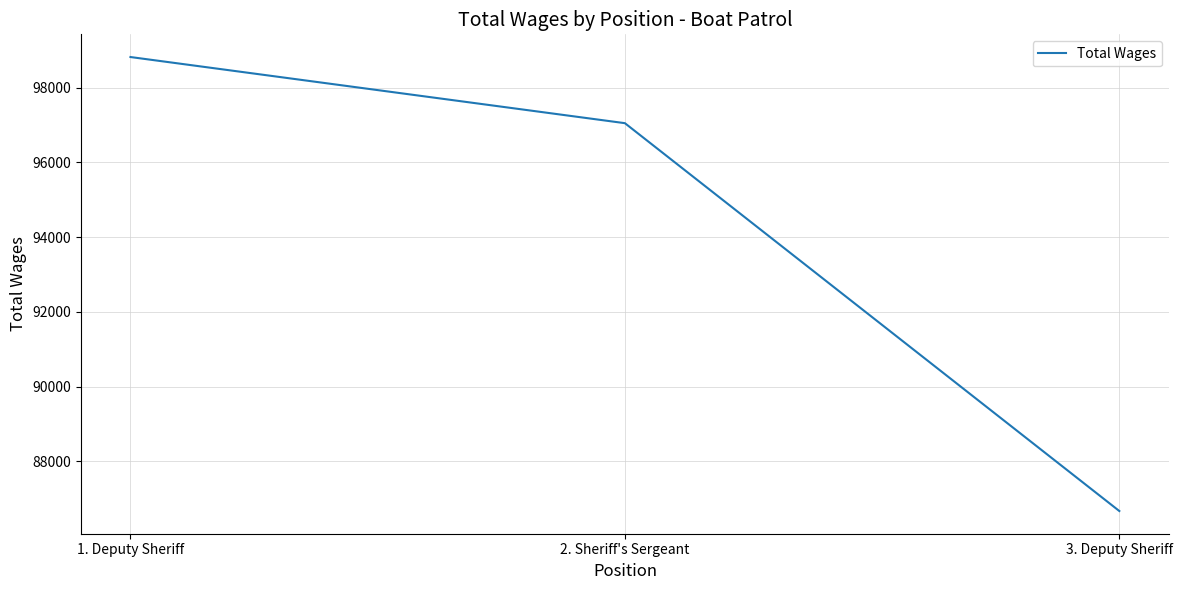

Where does the data first go above 97048?

1. Deputy Sheriff